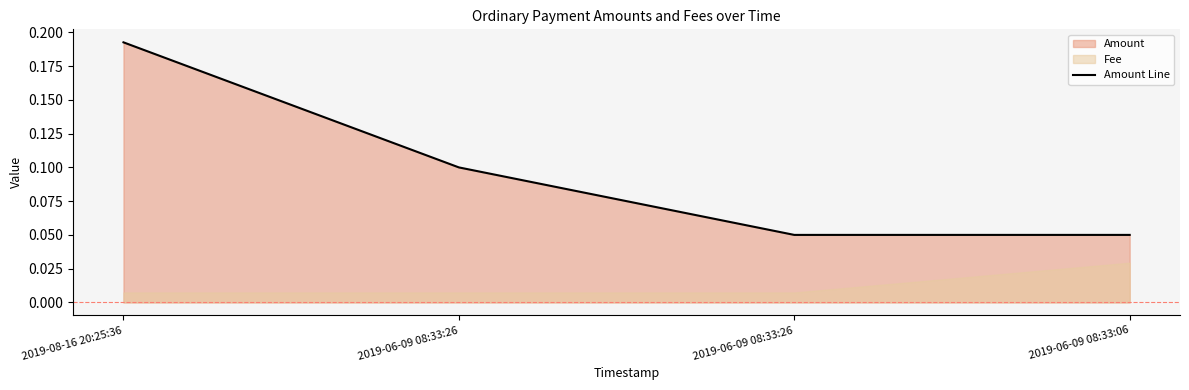

At which category does the chart reach its peak across all series?

2019-08-16 20:25:36